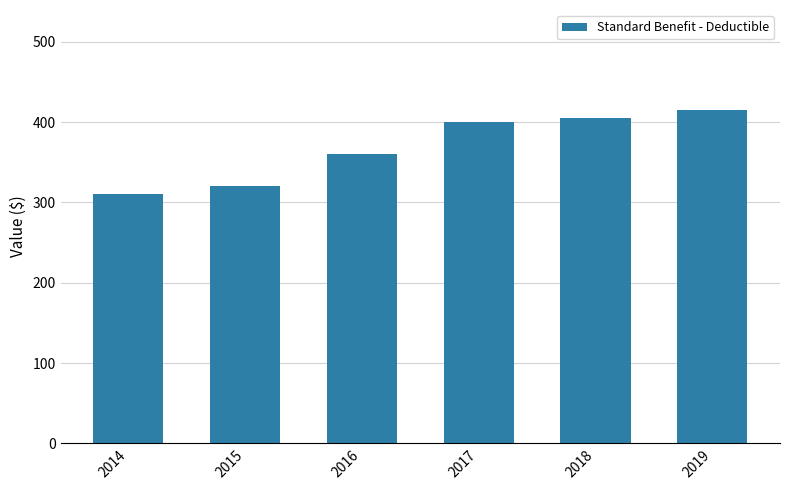

Rank the categories by value from highest to lowest.

2019, 2018, 2017, 2016, 2015, 2014